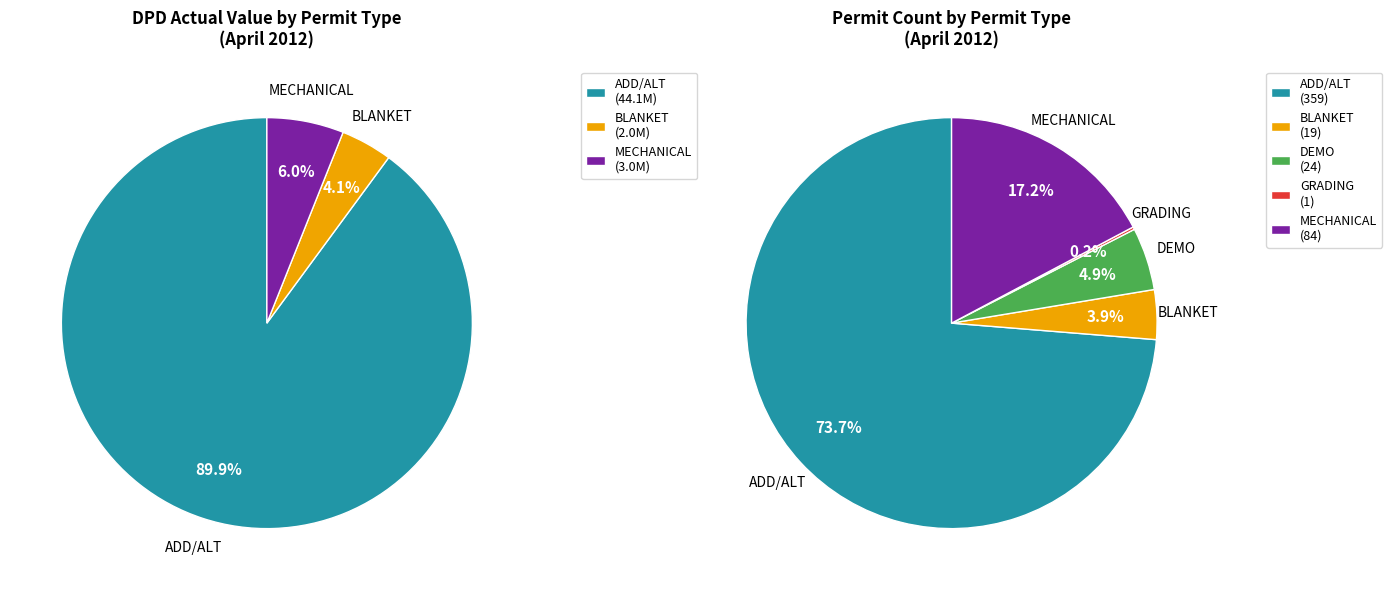

True or false: GRADING accounts for 1% of the total.

False